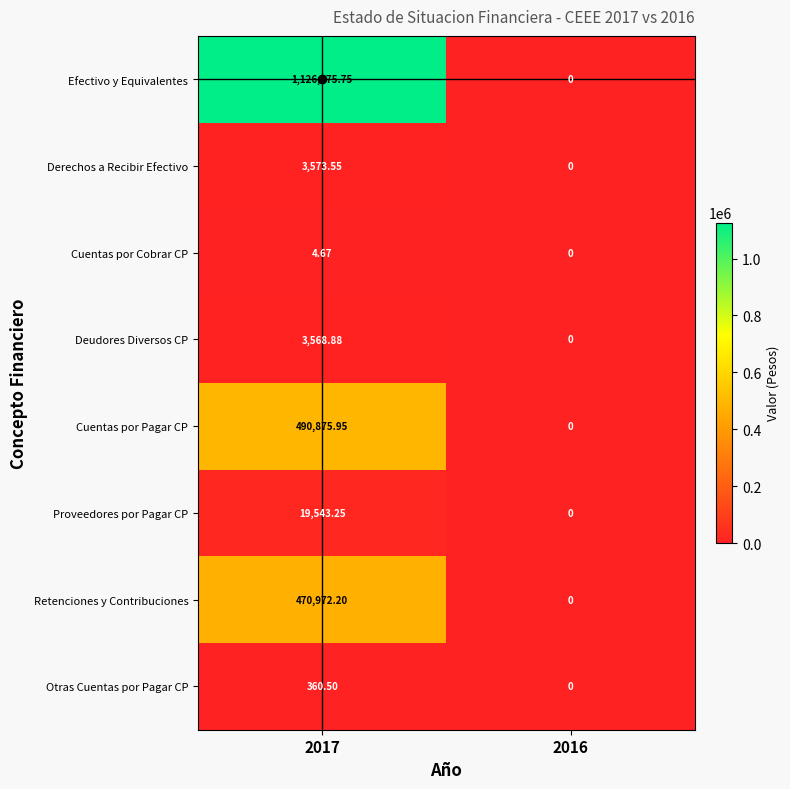

At how many categories does at least one series exceed 175631?

1